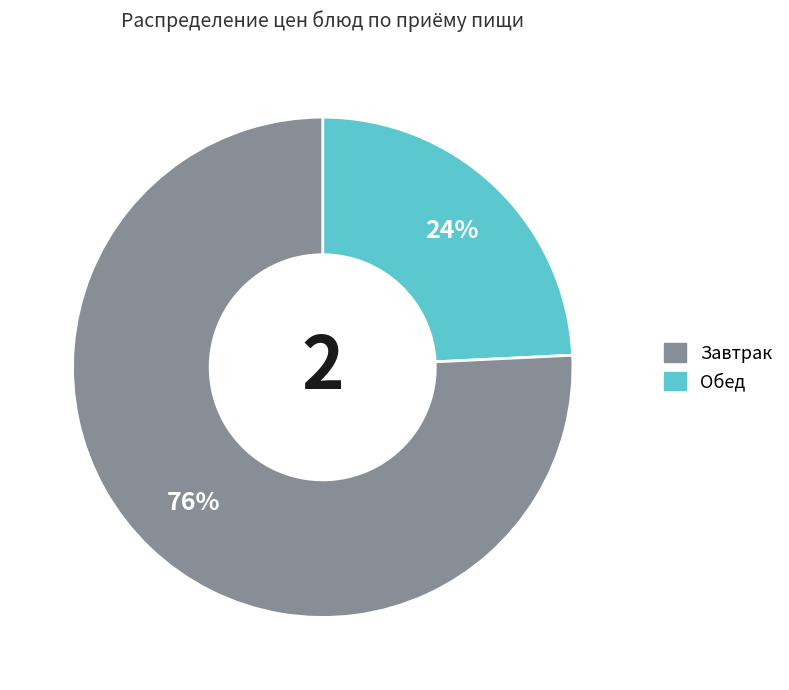

To the nearest percent, what is the average slice percentage?

50%